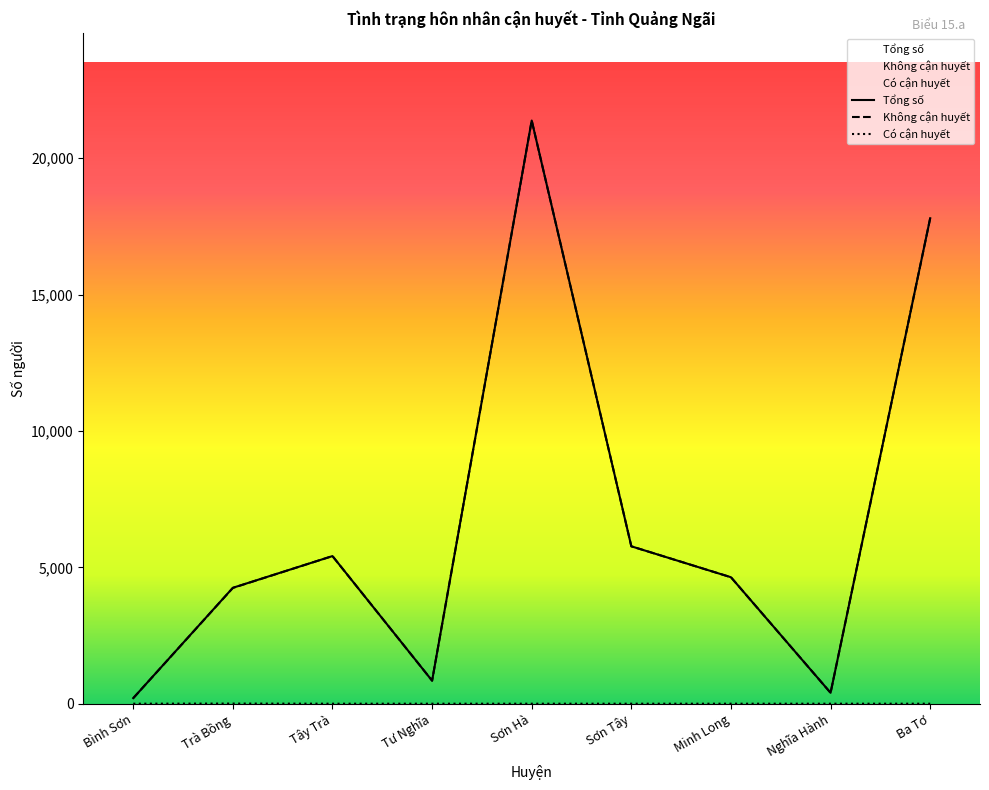

True or false: Có cận huyết and Không cận huyết intersect in this chart.

False